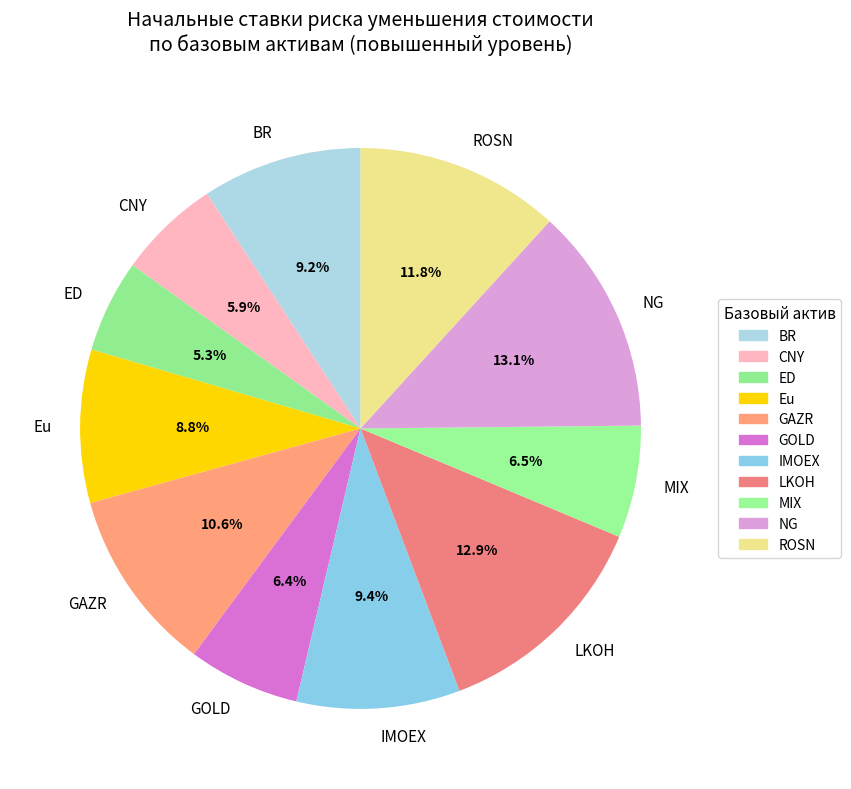

True or false: BR accounts for 9% of the total.

True